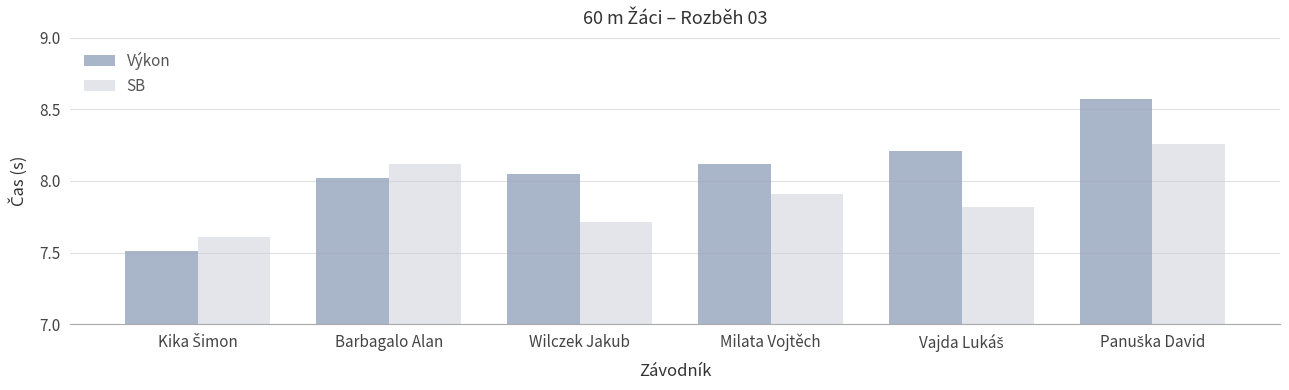

Which series has the largest range (max minus min)?

Výkon